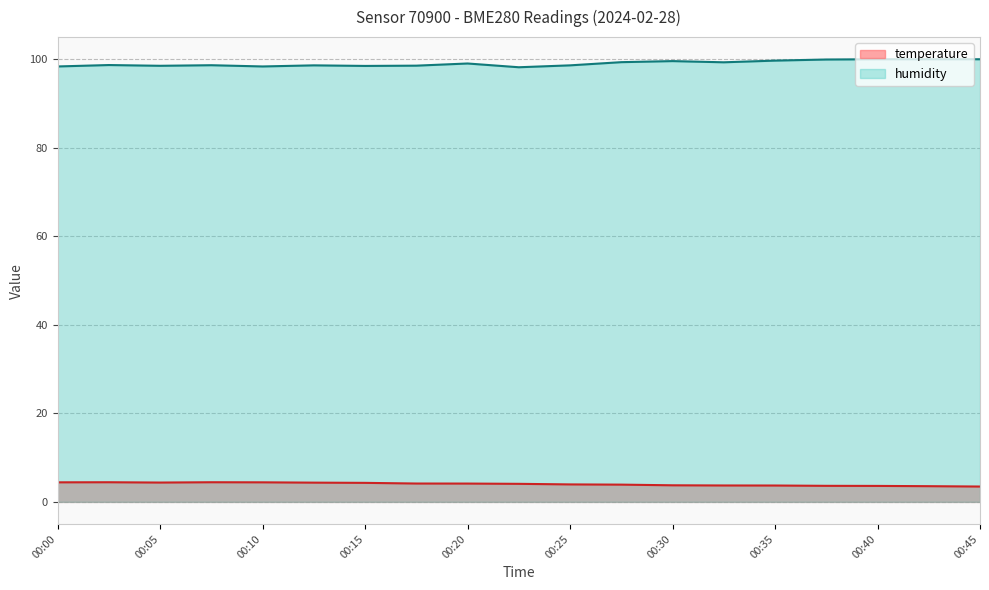

Which category has the lowest value across all series?

00:45